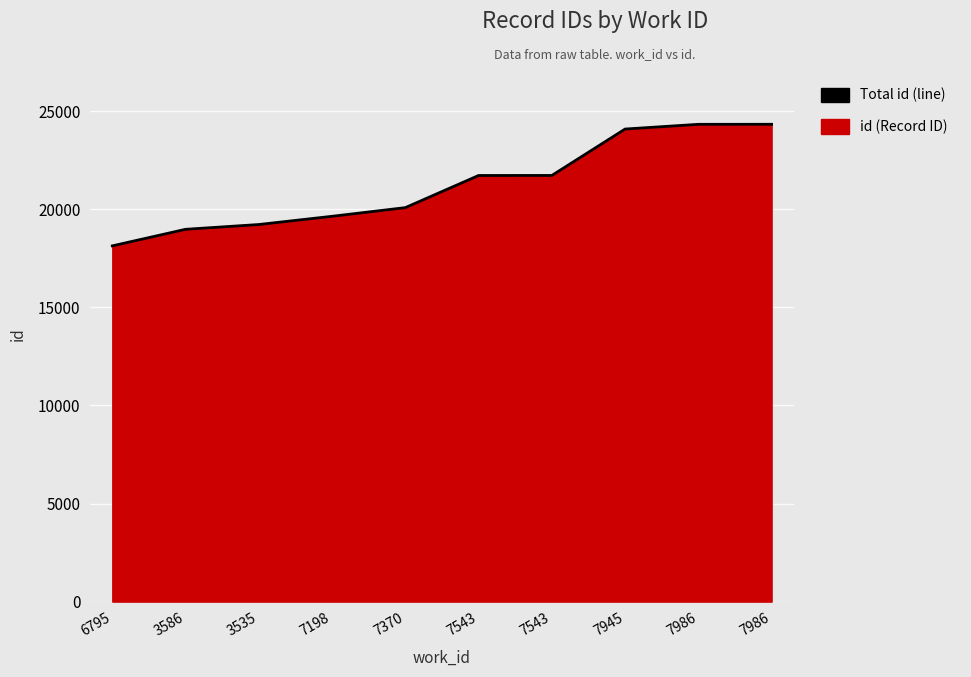

What is the approximate value at 6795?

18131